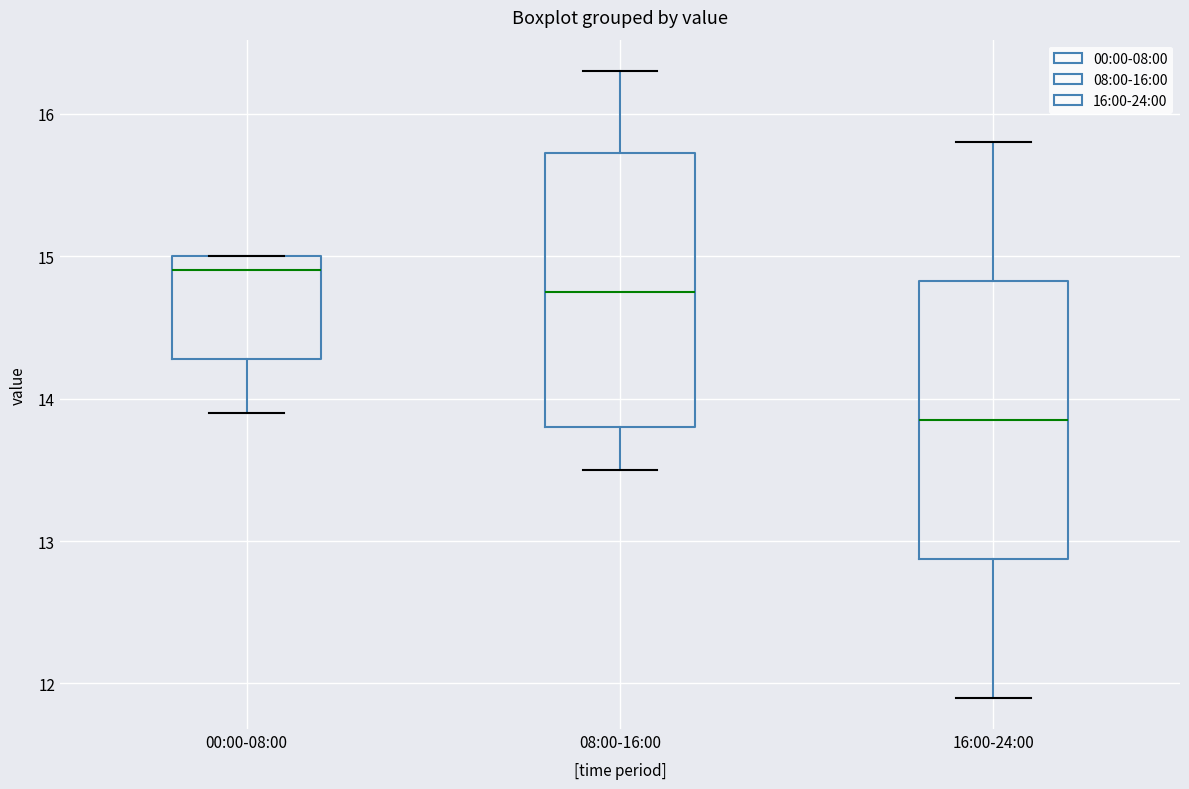

Reading left to right, read every box against the y-axis: the position of its median line, the range the box covers, and the ends of its whiskers. The values are not printed on the chart, so give them approximately, as read against the axis.

00:00-08:00: median 14.9, box 14.3 to 15.0, whiskers 13.9 to 15.0
08:00-16:00: median 14.8, box 13.8 to 15.7, whiskers 13.5 to 16.3
16:00-24:00: median 13.9, box 12.9 to 14.8, whiskers 11.9 to 15.8